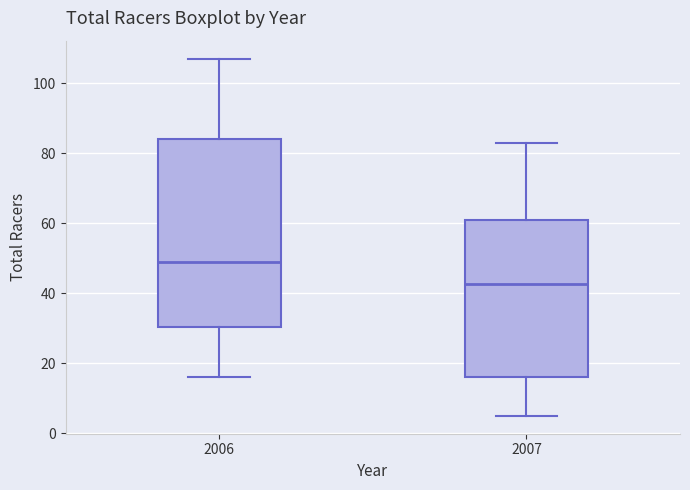

Which box is the tallest, from its lower edge to its upper edge?

2006